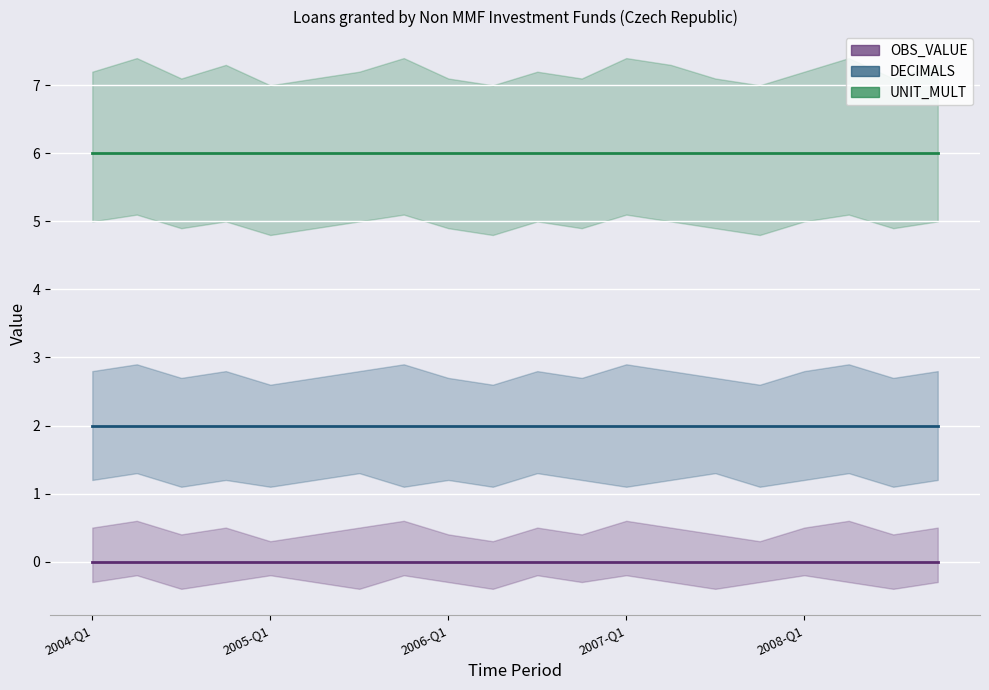

The OBS_VALUE series shows 0 at 7. True or false?

True